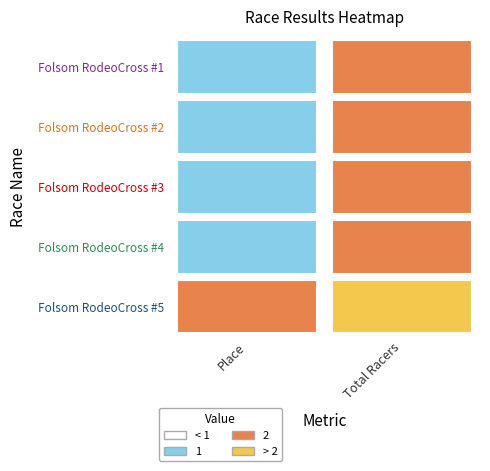

Reading left to right, list all the values displayed in this chart.

Folsom RodeoCross #1: 1	2
Folsom RodeoCross #2: 1	2
Folsom RodeoCross #3: 1	2
Folsom RodeoCross #4: 1	2
Folsom RodeoCross #5: 2	4